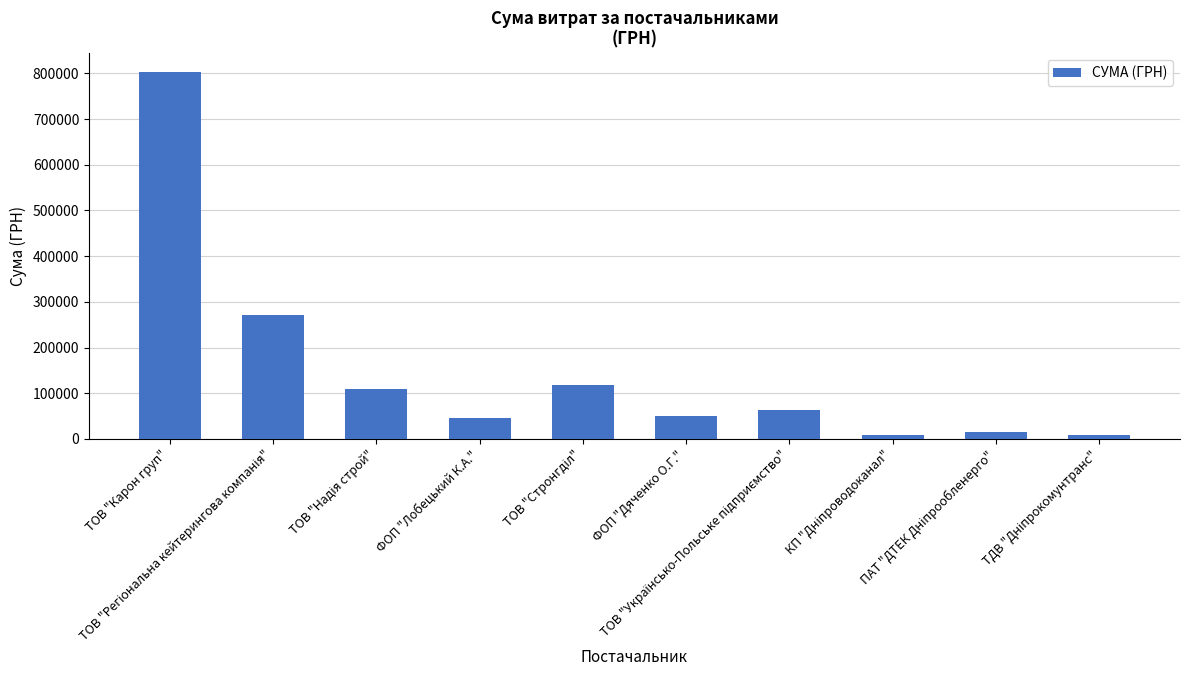

What is the difference between the maximum and second lowest values?

795061.1